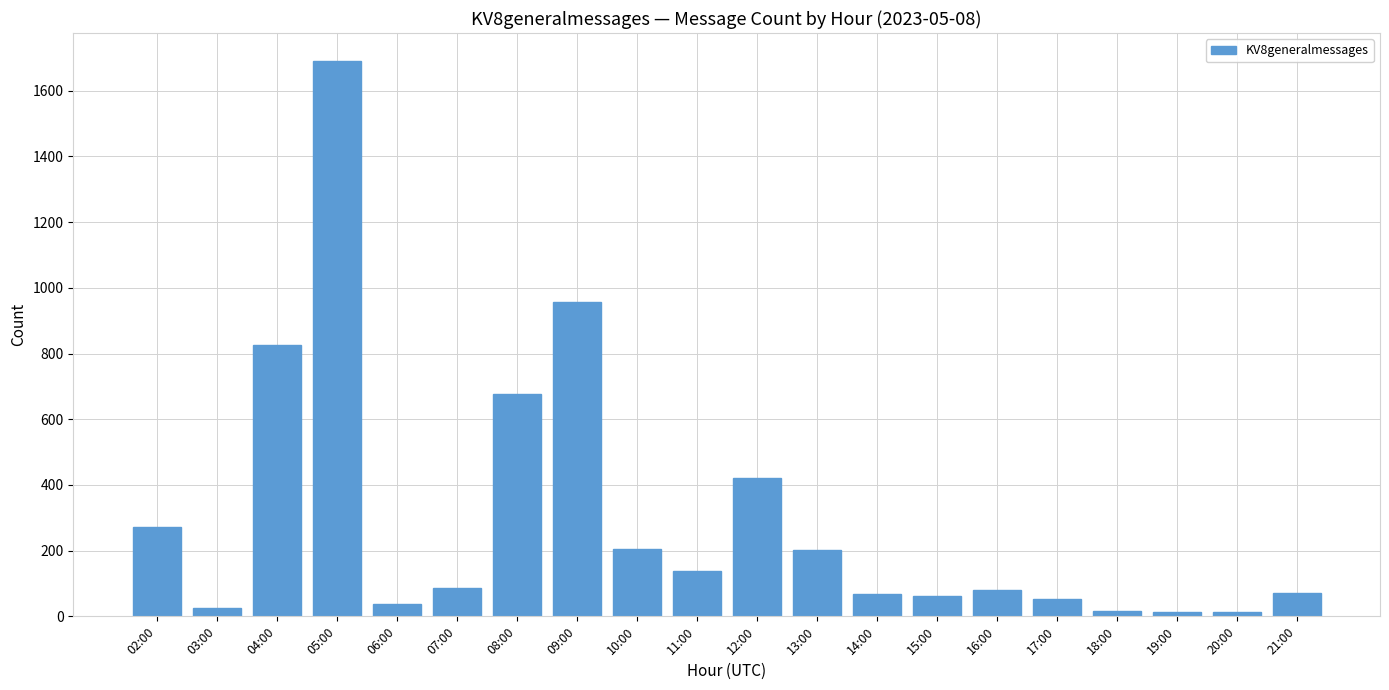

Where does the data first go above 86?

02:00